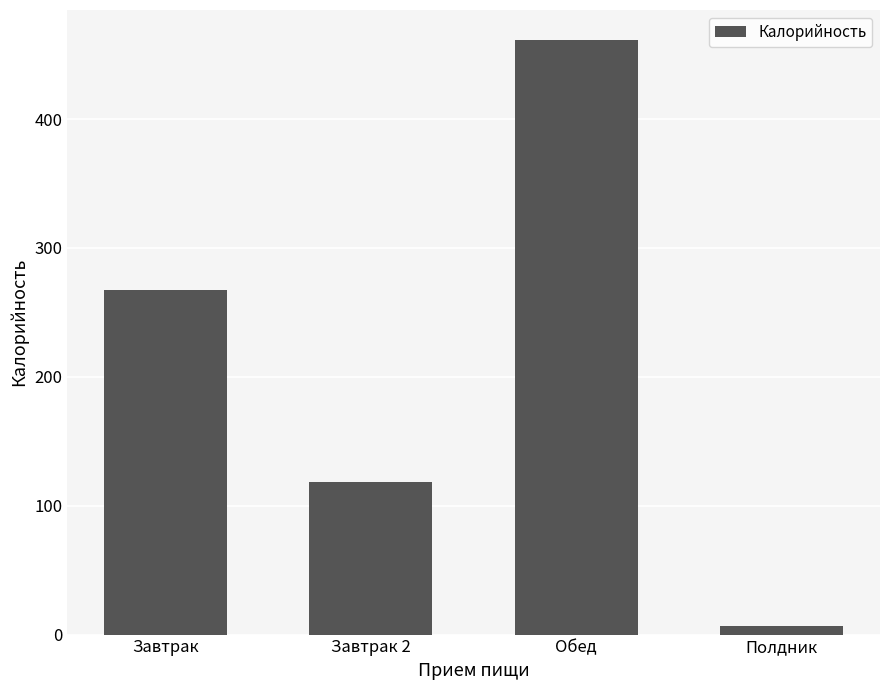

Rank the categories by value from highest to lowest.

Обед, Завтрак, Завтрак 2, Полдник